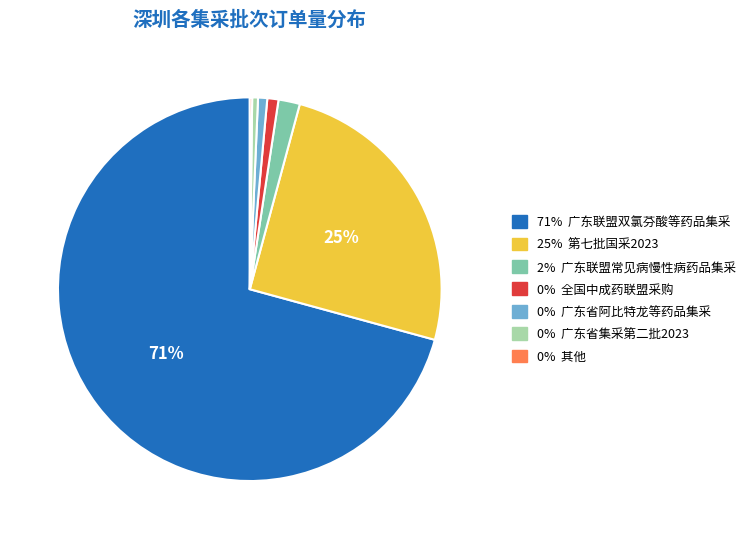

To the nearest percent, what is the difference between the largest and smallest slice percentages?

71%